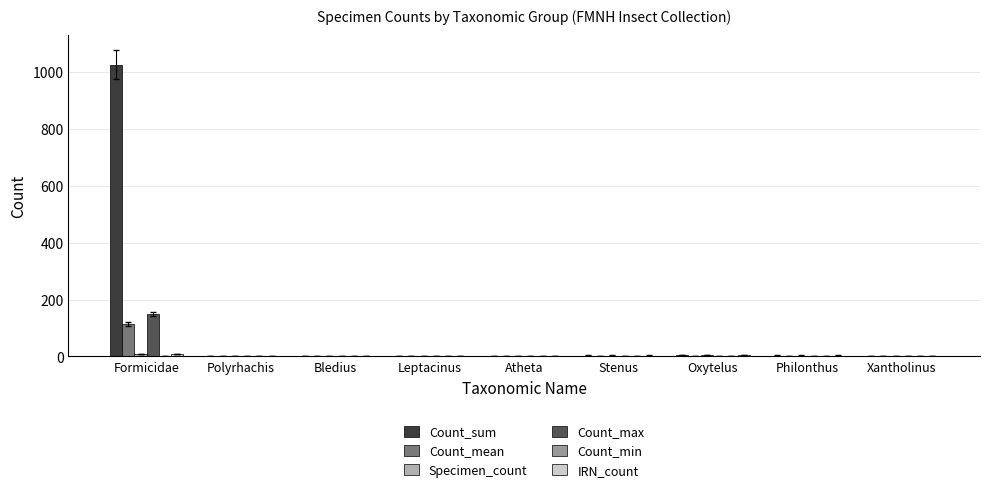

The Specimen_count series shows 3 at Stenus. True or false?

True